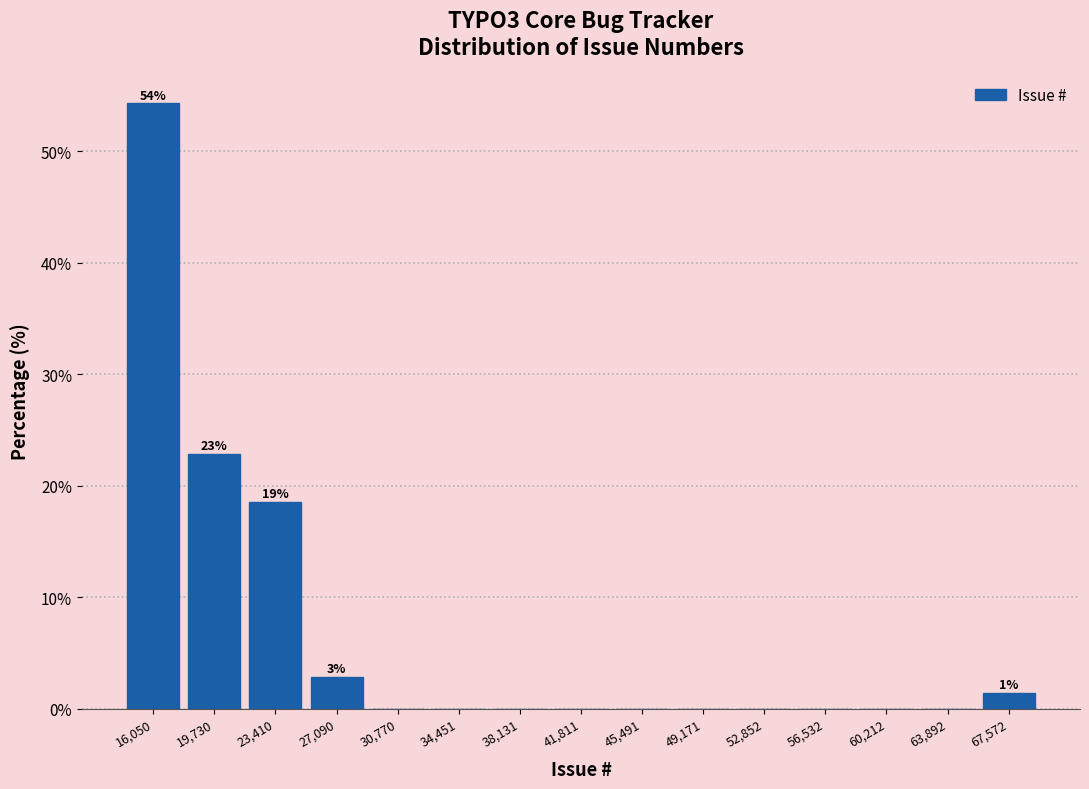

Reading right to left, transcribe all the data shown in this chart.

67,572=1.4	63,892=0.0	60,212=0.0	56,532=0.0	52,852=0.0	49,171=0.0	45,491=0.0	41,811=0.0	38,131=0.0	34,451=0.0	30,770=0.0	27,090=2.9	23,410=18.6	19,730=22.9	16,050=54.3